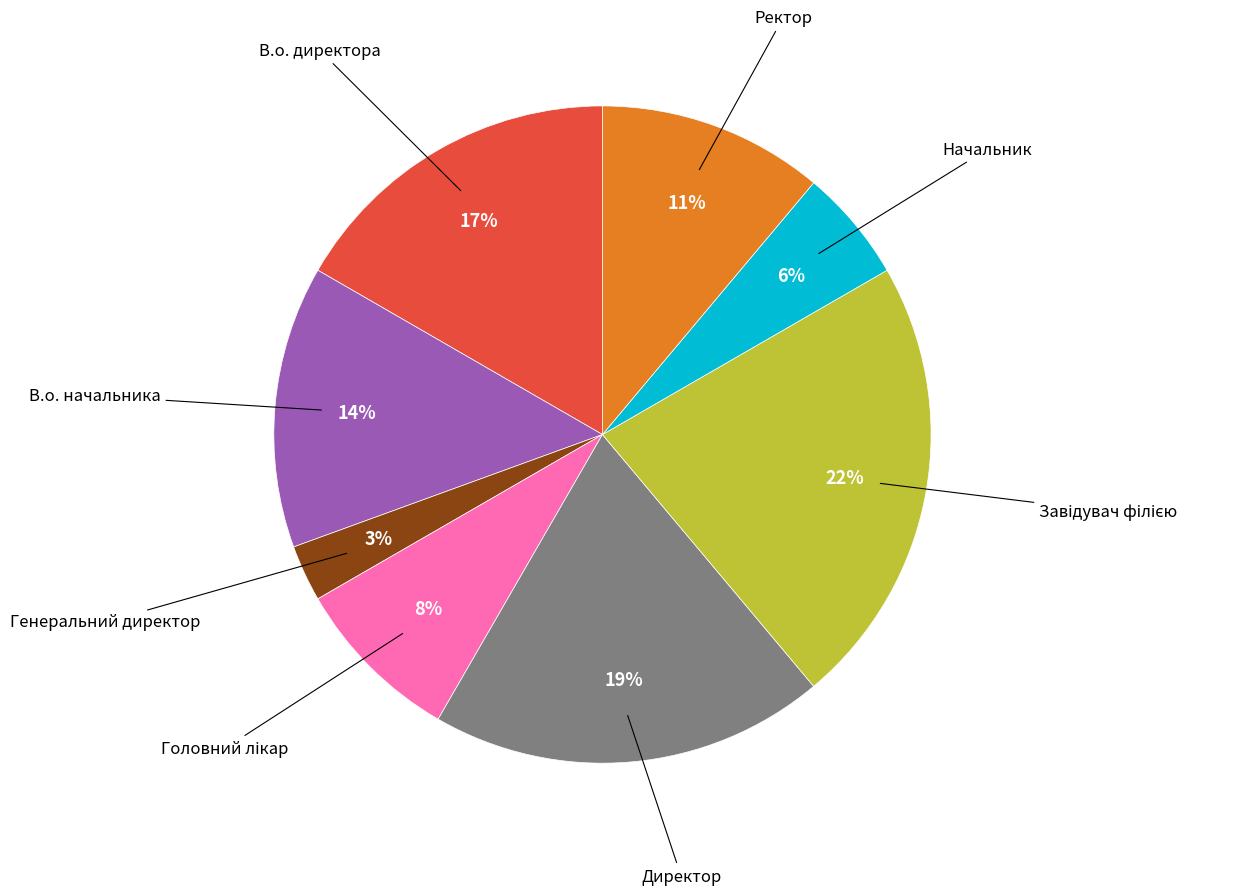

To the nearest percent, what is the average slice percentage?

12%